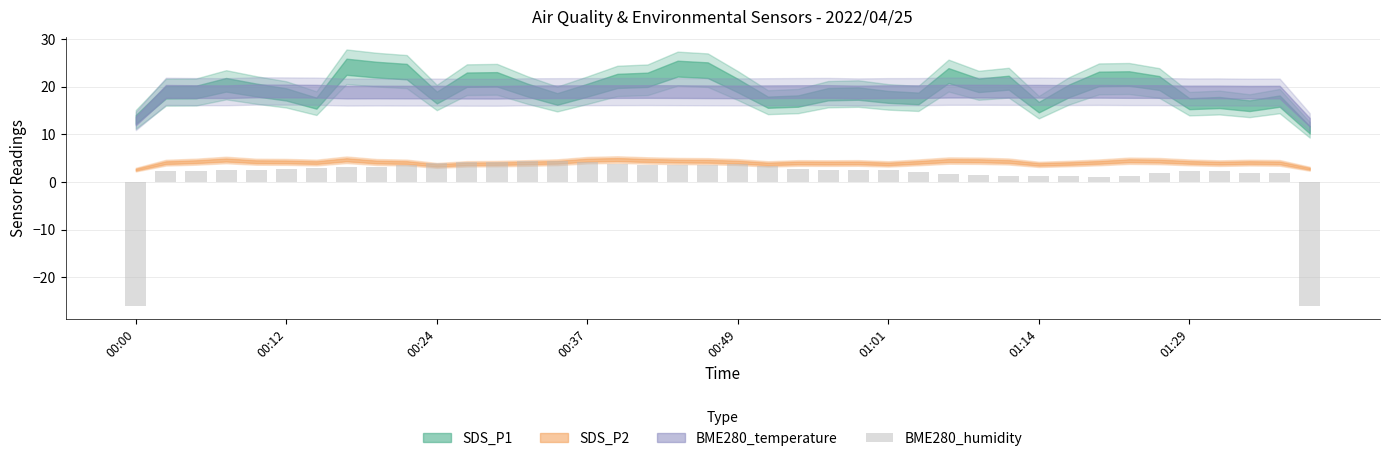

Count the number of categories in the chart.

40